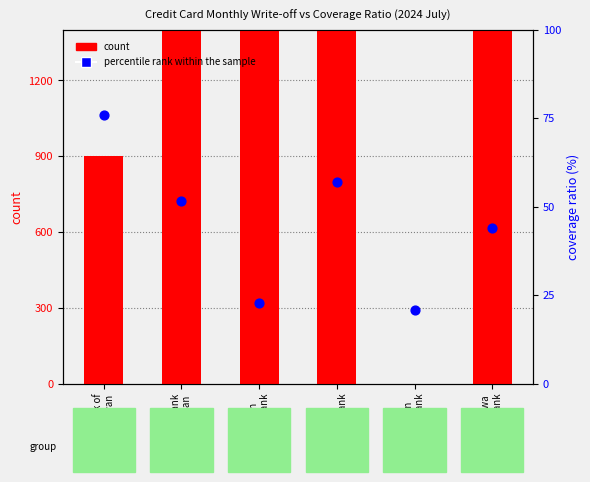

At which category is the sum across all series the highest?

First
Comm Bank